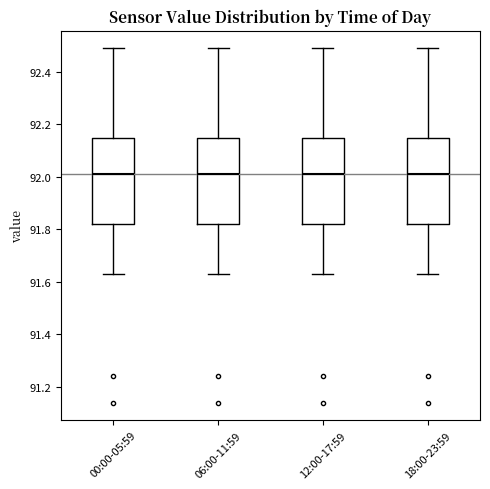

Reading left to right, transcribe this box plot: for each box, give where its median line is, the range the box spans, and where its two whiskers end, as read against the y-axis. The values are not printed on the chart, so give them approximately, as read against the axis.

00:00-05:59: median 92.02, box 91.82 to 92.16, whiskers 91.64 to 92.50
06:00-11:59: median 92.02, box 91.82 to 92.16, whiskers 91.64 to 92.50
12:00-17:59: median 92.02, box 91.82 to 92.16, whiskers 91.64 to 92.50
18:00-23:59: median 92.02, box 91.82 to 92.16, whiskers 91.64 to 92.50